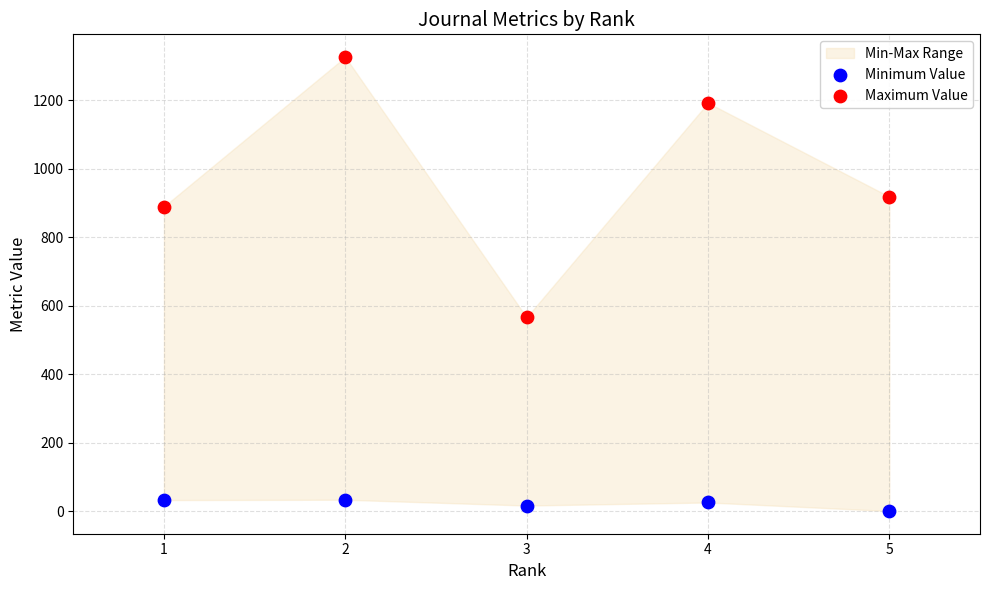

Which series has the widest spread of Y values?

Maximum Value